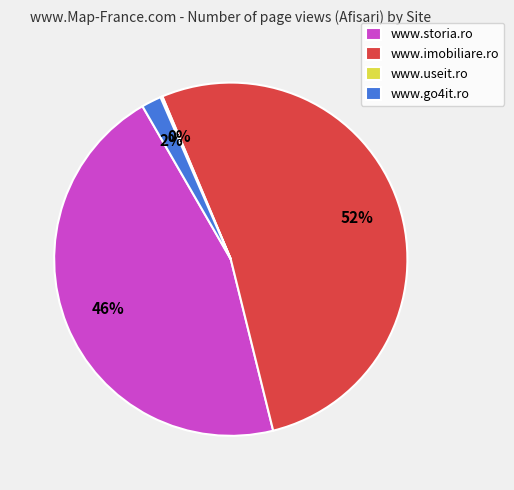

To the nearest percent, what is the average slice percentage?

25%